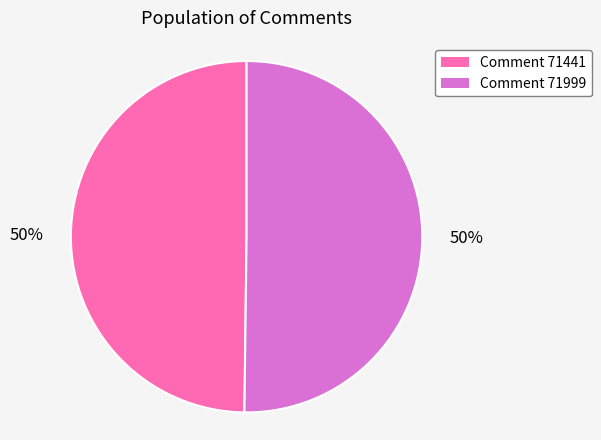

Count the number of slices in the pie.

2